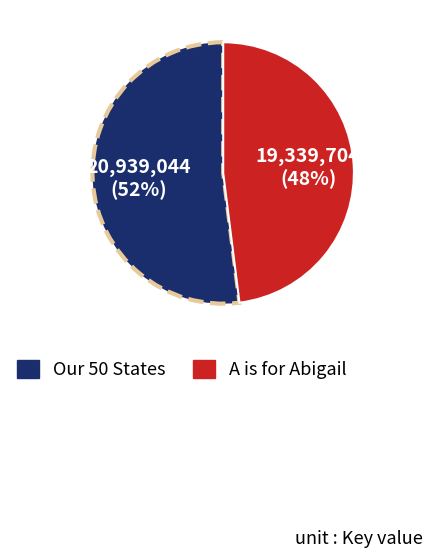

Approximately how many times larger is the value at A is for Abigail compared to Our 50 States?

0.9